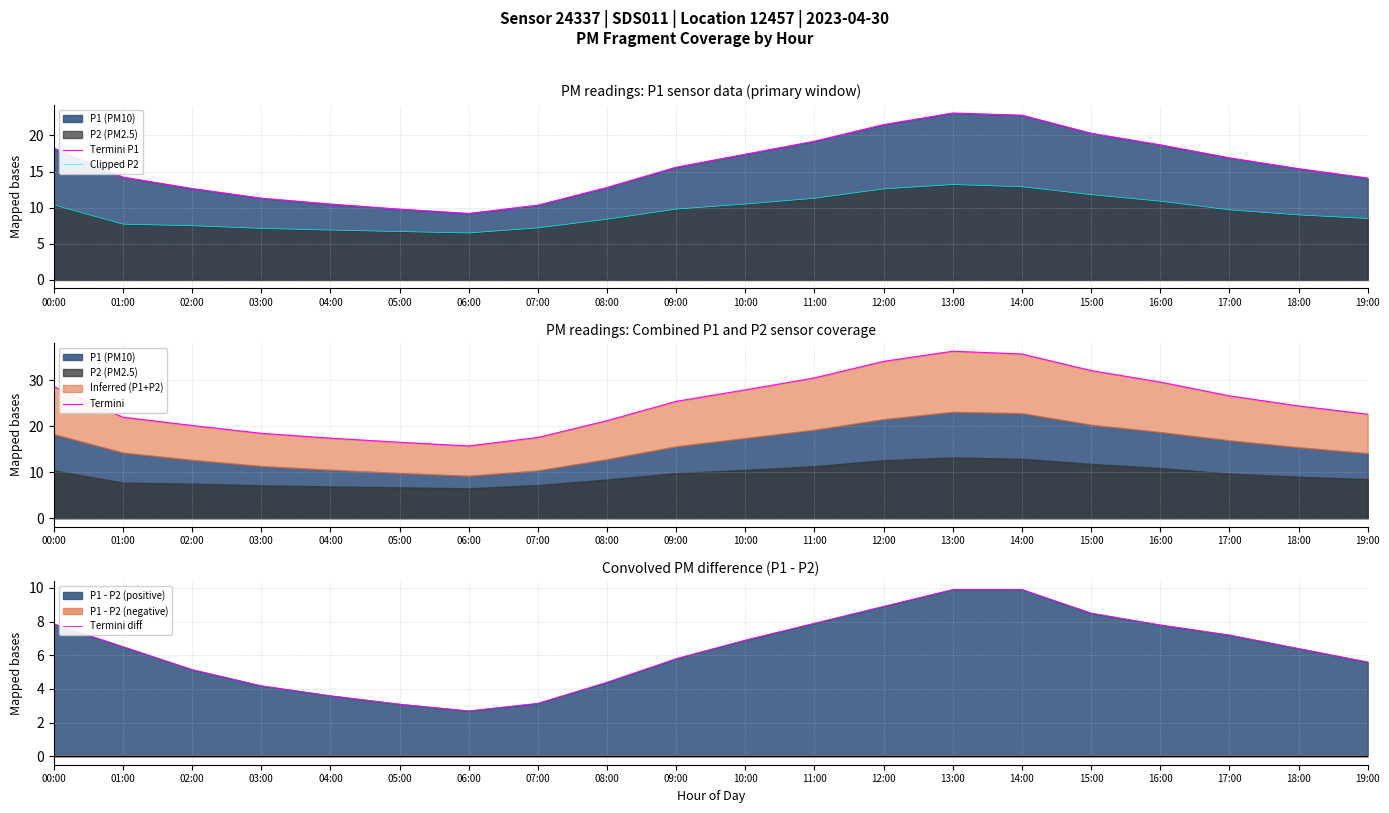

What is the average value of the Termini P1 series?

15.7